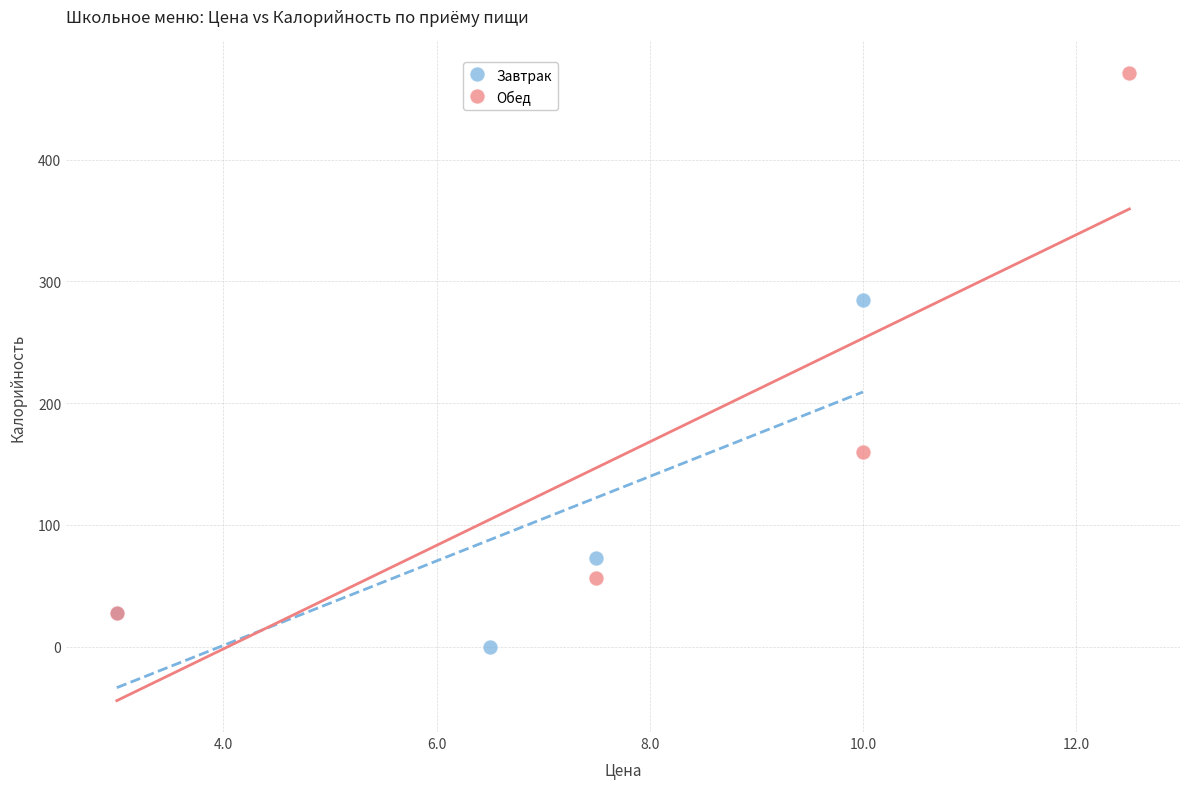

Which series reaches the minimum Y coordinate?

Завтрак